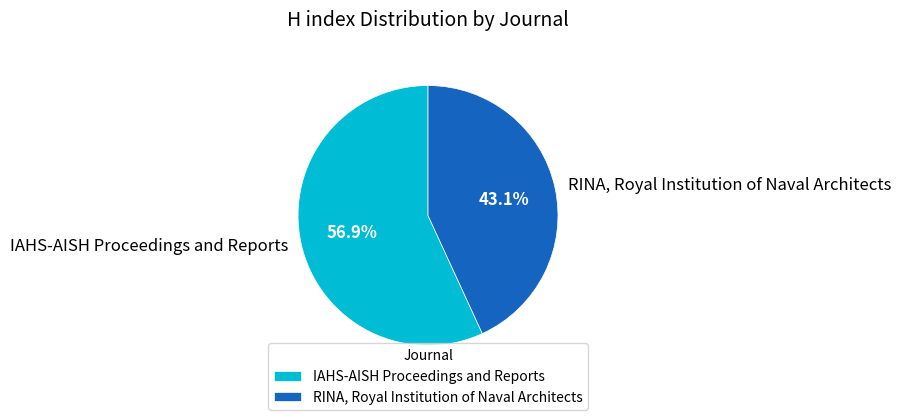

To the nearest percent, what percentage of the pie is IAHS-AISH Proceedings and Reports?

57%